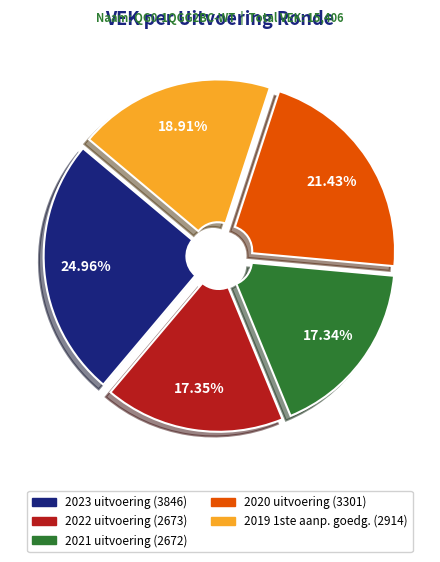

Is there any slice that represents more than half of the pie?

No